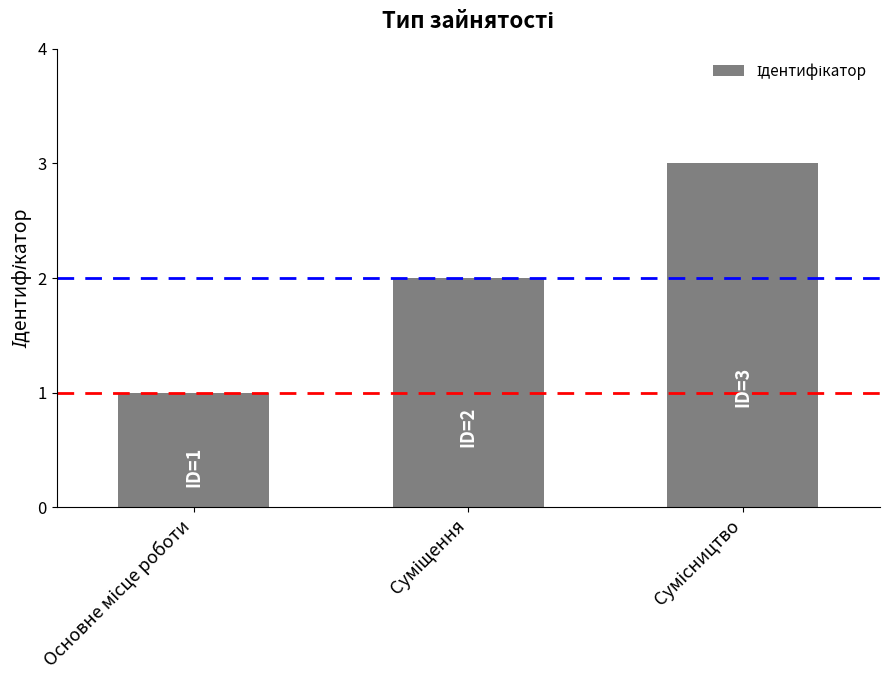

What is the sum of all values?

6